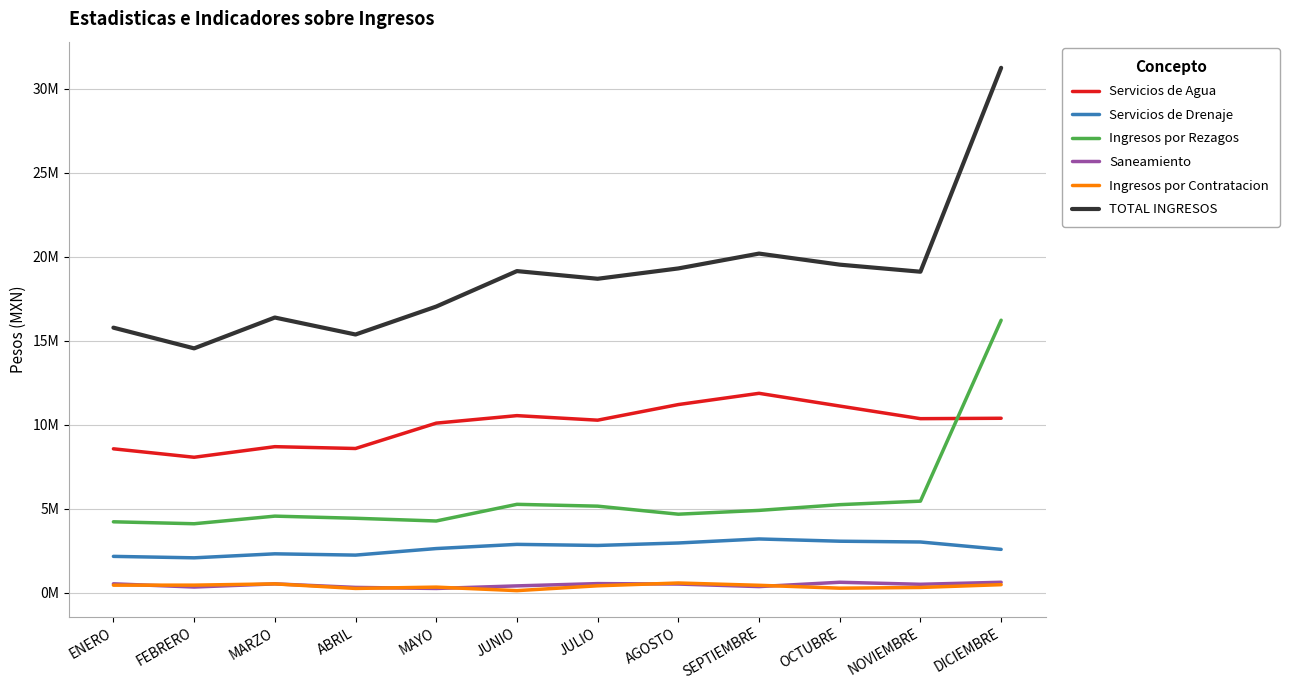

What are all the series names shown in the legend?

Servicios de Agua, Servicios de Drenaje, Ingresos por Rezagos, Saneamiento, Ingresos por Contratacion, TOTAL INGRESOS